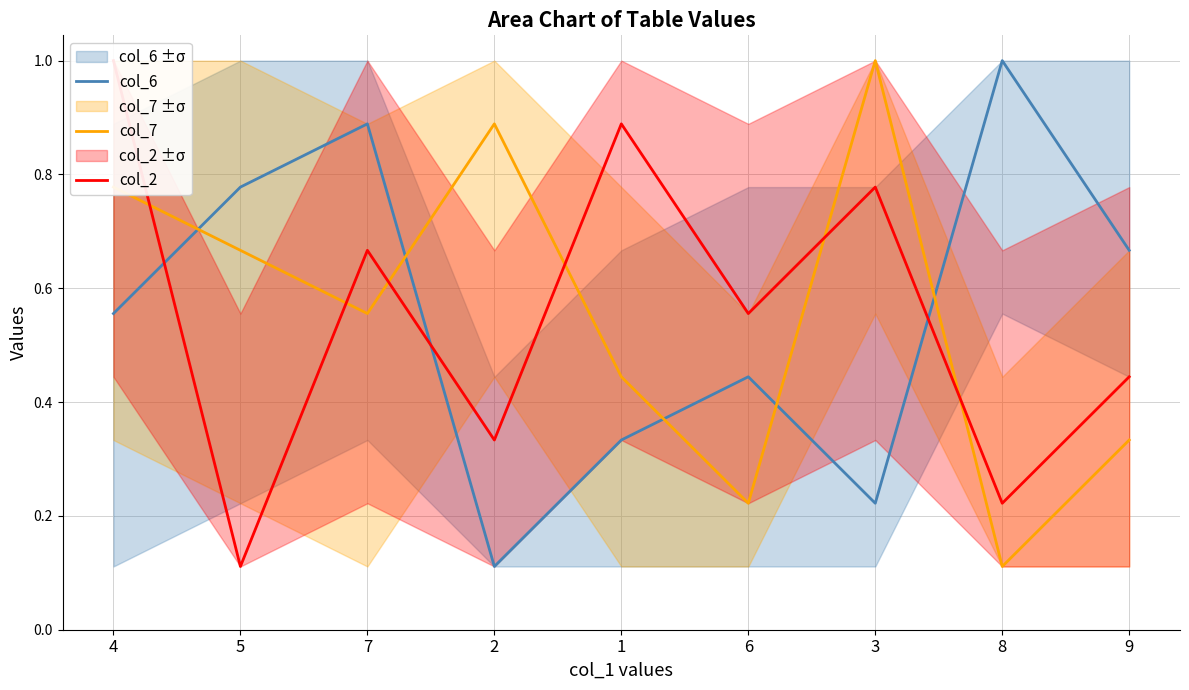

List the labels in order of col_2 value, largest first.

4, 1, 3, 7, 6, 9, 2, 8, 5